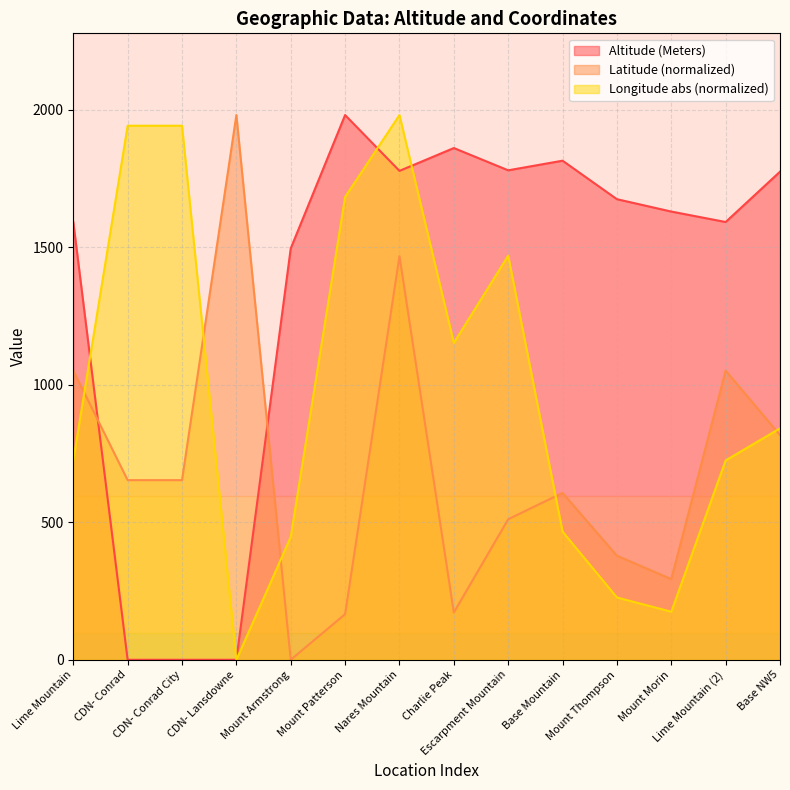

How many interior local peaks does the Longitude series have?

2